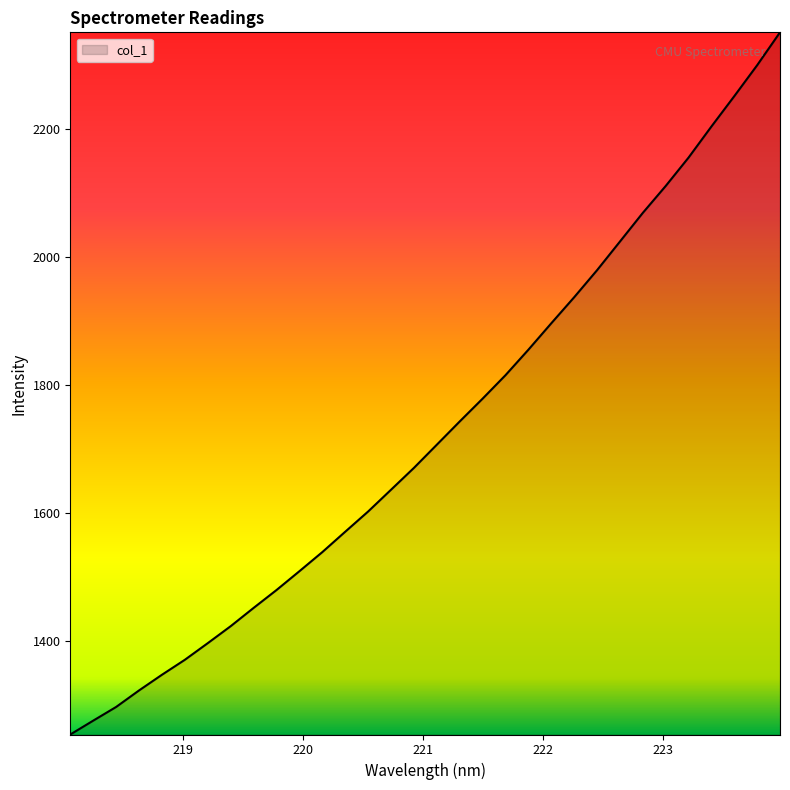

What is the minimum value shown in the chart?

1254.5